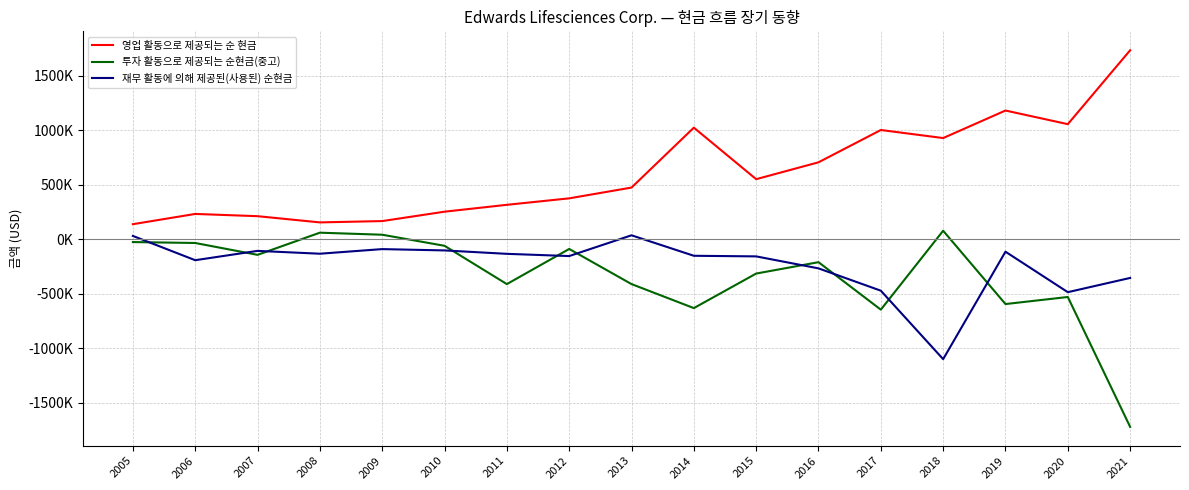

Reading left to right, what are all the values shown in this chart?

영업 활동으로 제공되는 순 현금: 136800	230800	210200	153200	165300	251400	314500	373800	472700	1022300	549700	704400	1000700	926800	1179400	1054300	1732100
투자 활동으로 제공되는 순현금(중고): -27200	-35700	-144500	58800	40100	-61500	-412800	-90500	-412700	-633000	-316100	-211700	-647200	76700	-595800	-531100	-1722500
재무 활동에 의해 제공된(사용된) 순현금: 29000	-193600	-108100	-134100	-91800	-103900	-135200	-155600	34900	-153000	-158600	-268500	-473200	-1101200	-115600	-486900	-356300